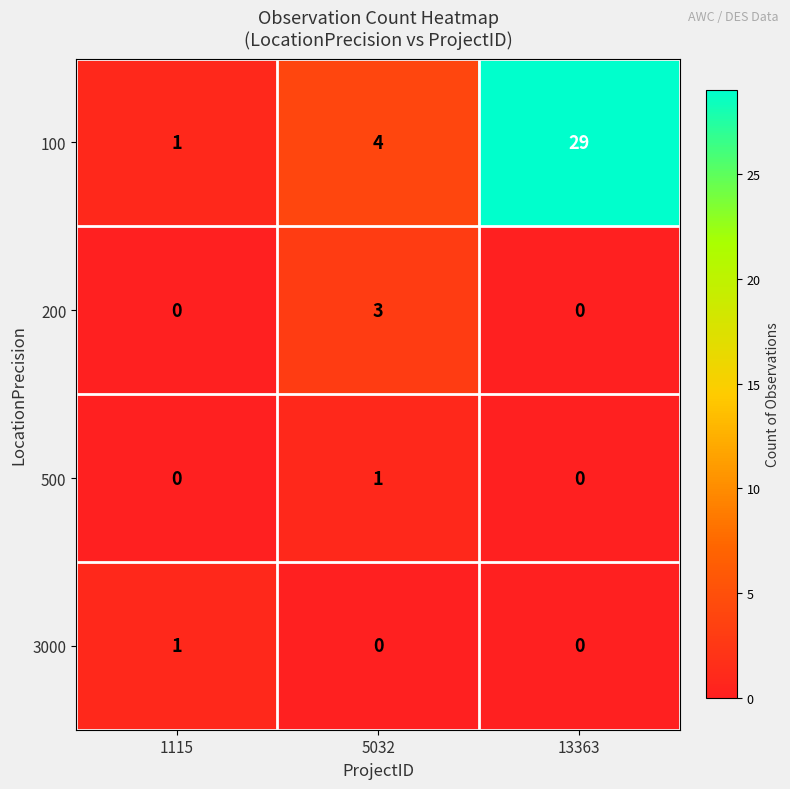

What is the total value across all series at 5032?

8